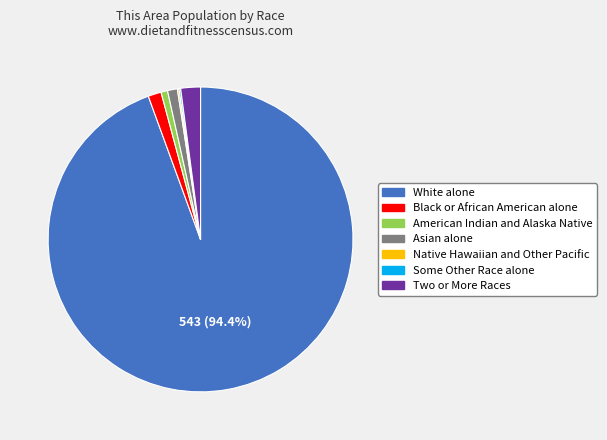

Which category accounts for the majority?

White alone